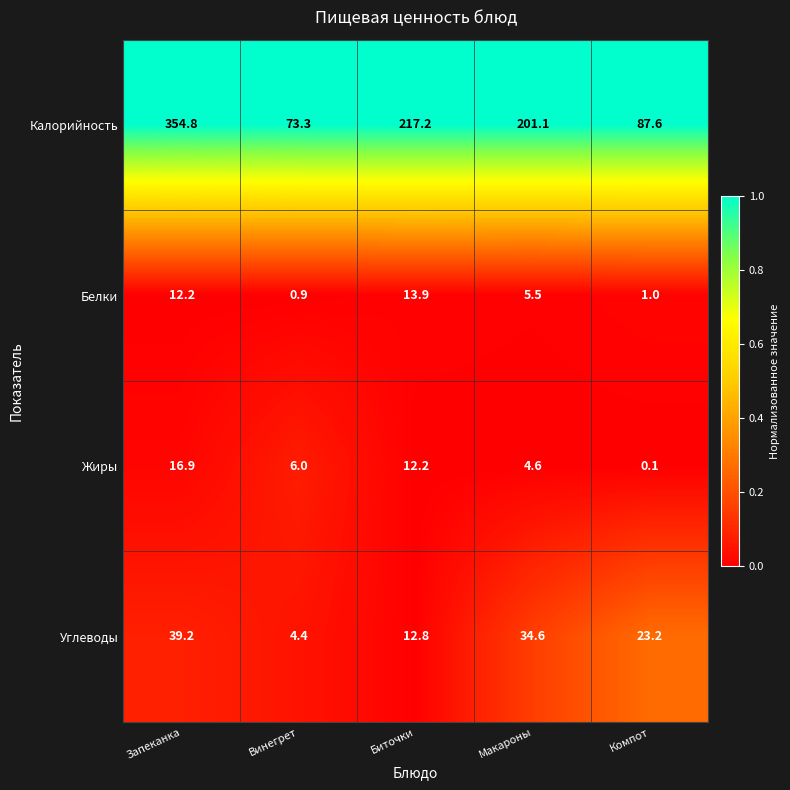

What is the spread (max minus min) of values at Биточки?

205.0